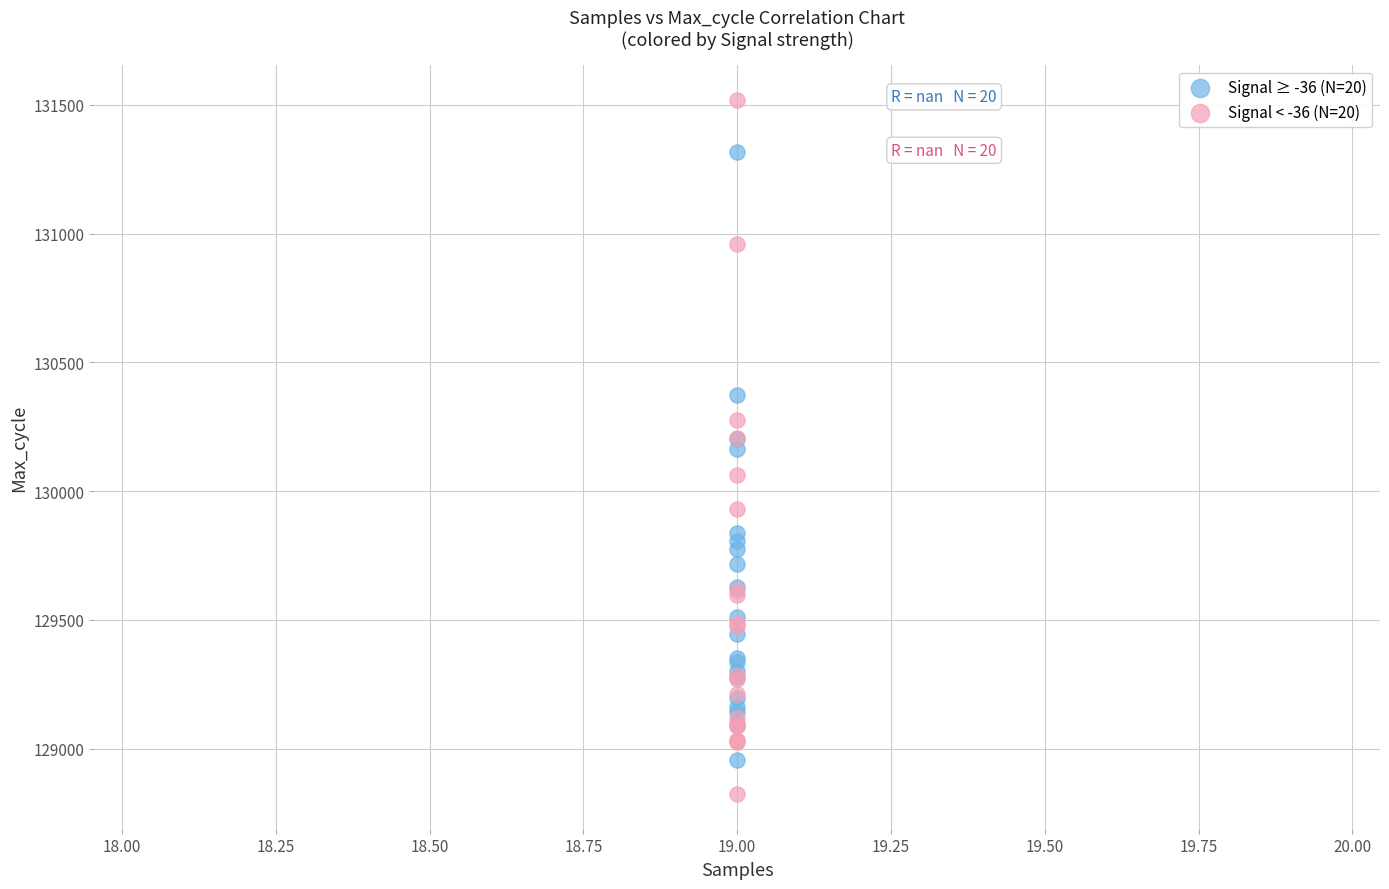

Which series contains the lowest Y value?

Signal < -36 (N=20)